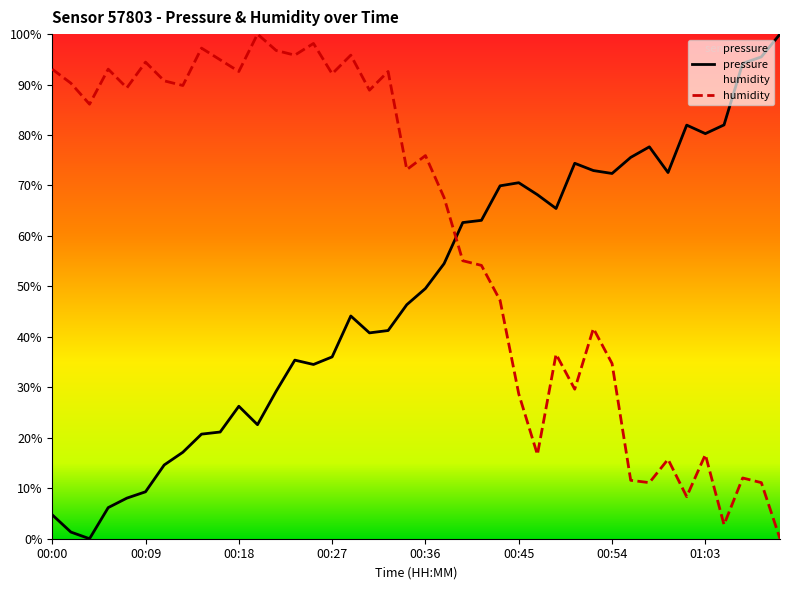

Which category has the lowest value in the humidity series?

01:10